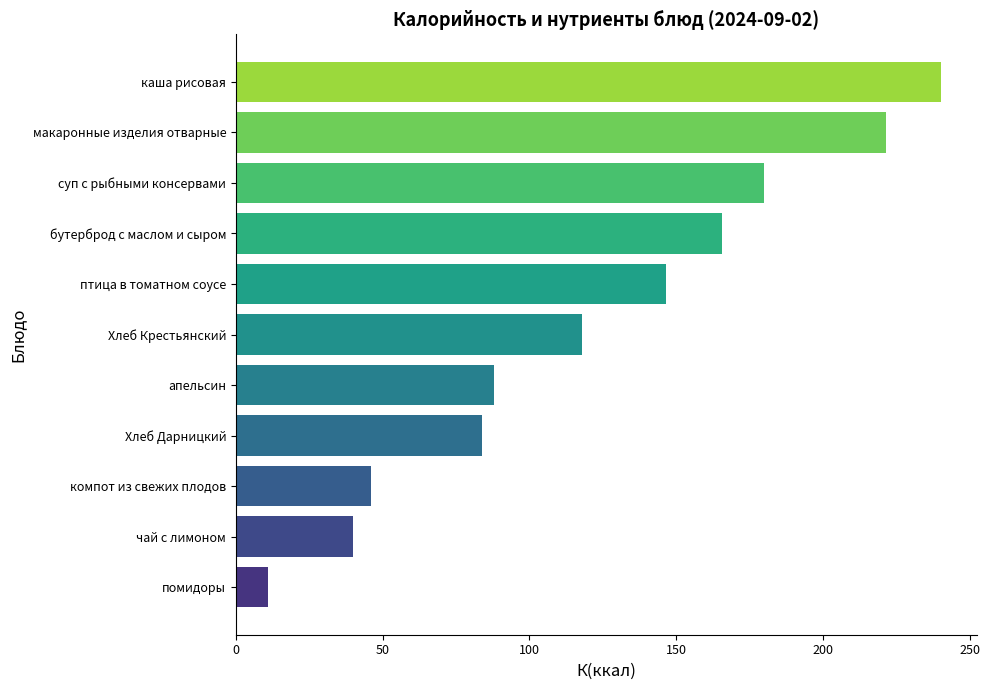

What is the minimum value shown in the chart?

11.0